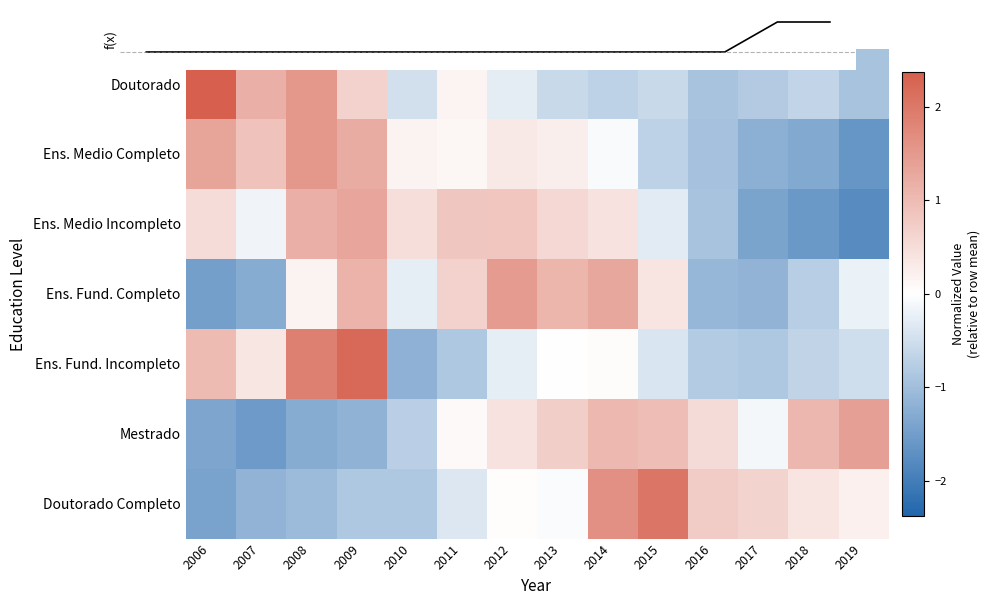

What is the total value across all series at 2010?

-2.9